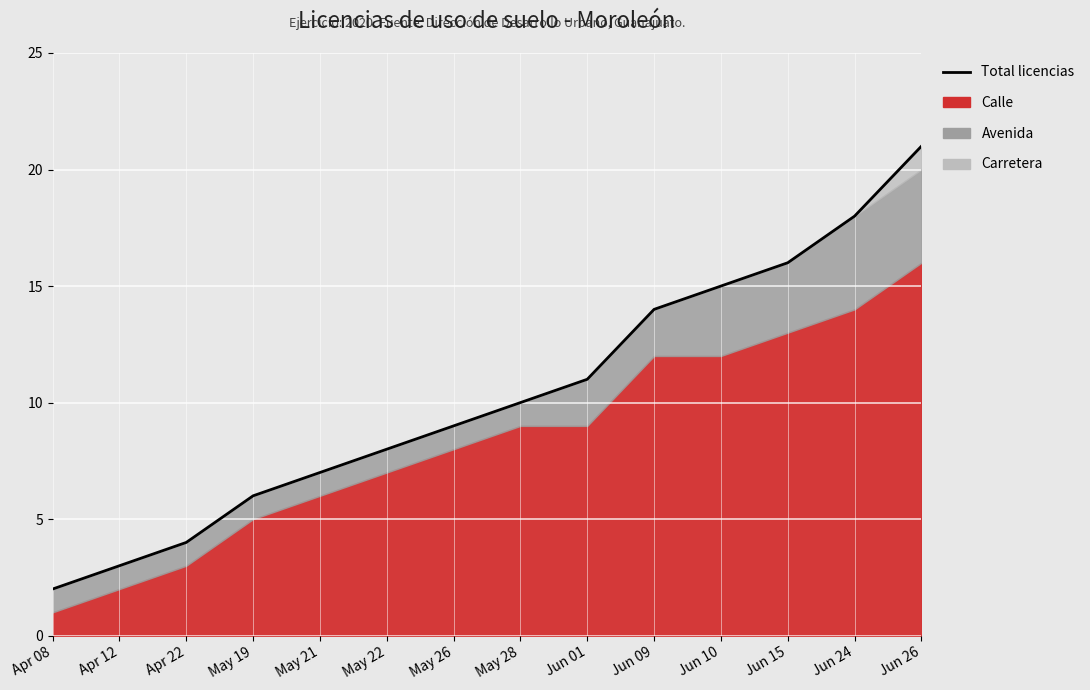

At which label does the data first exceed 10?

Jun 01